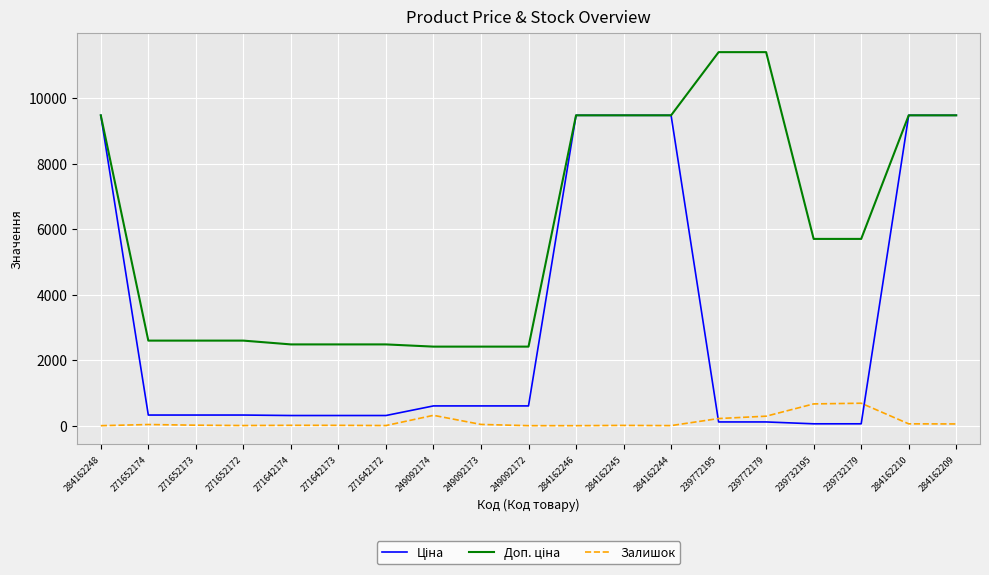

Count the number of categories in the chart.

19